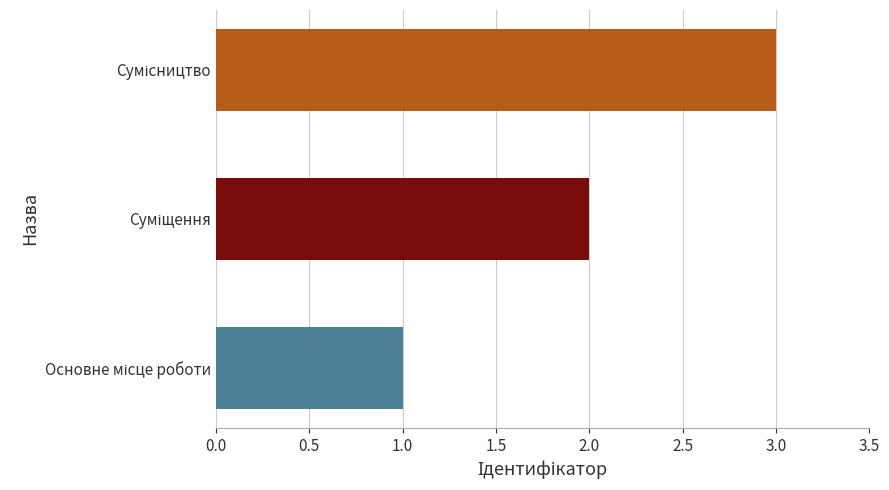

What is the maximum value shown in the chart?

3